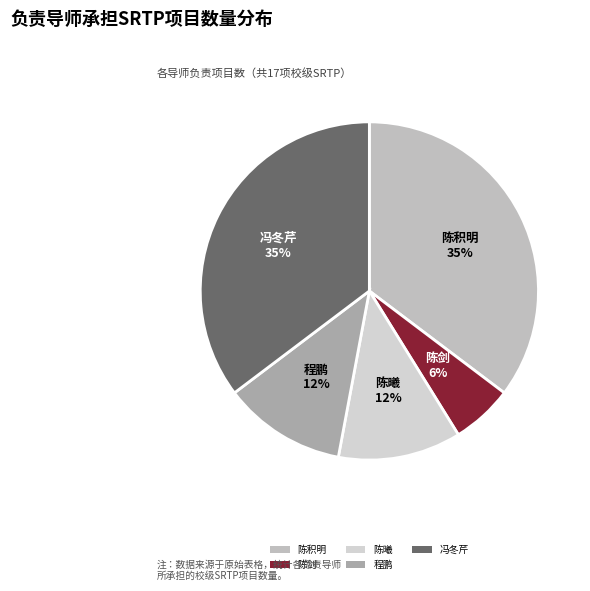

How many slices are in this pie chart?

5